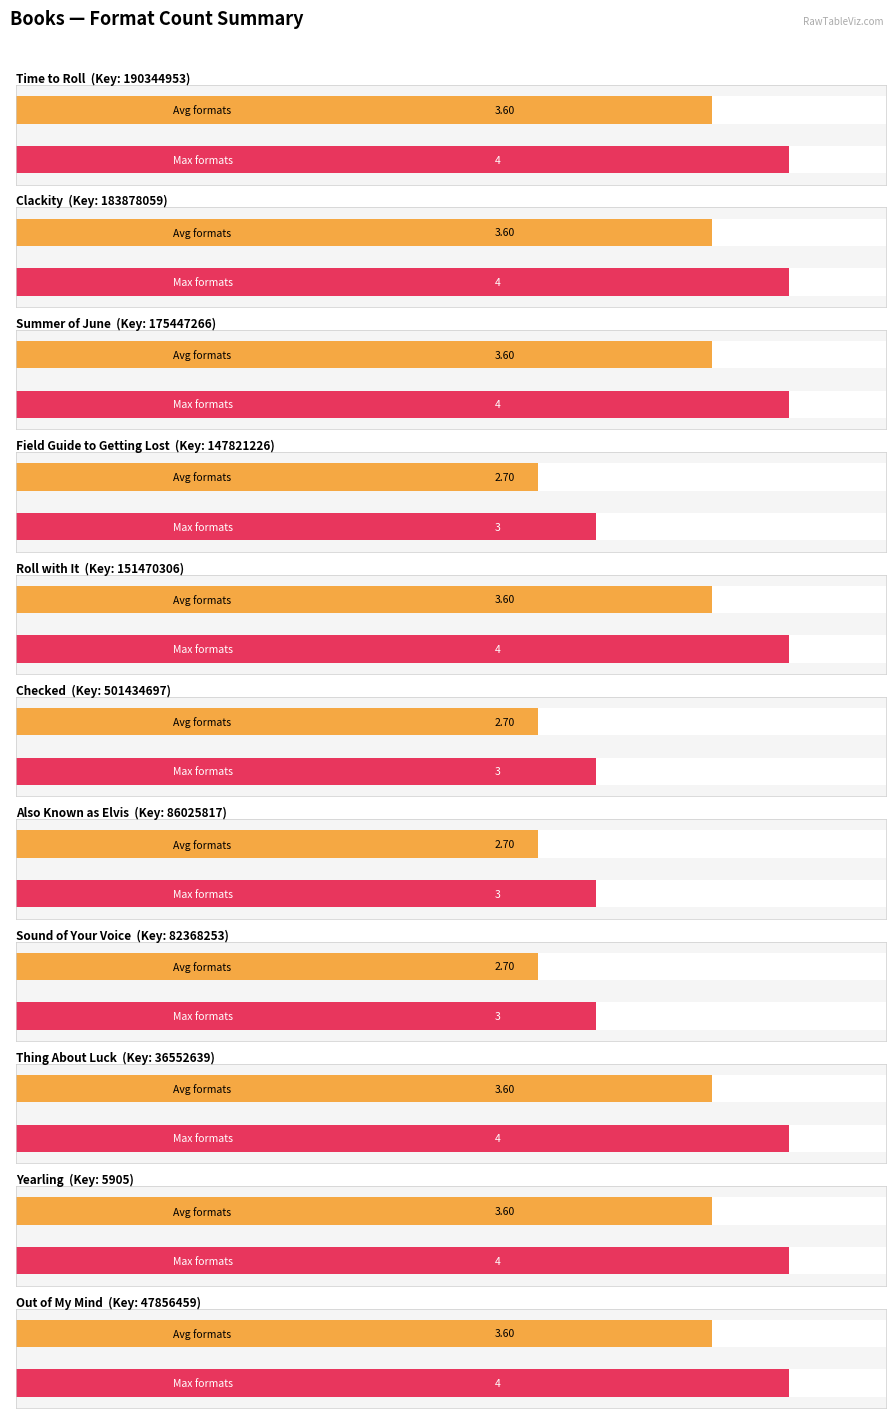

Which category has the highest value across all series?

Time to Roll